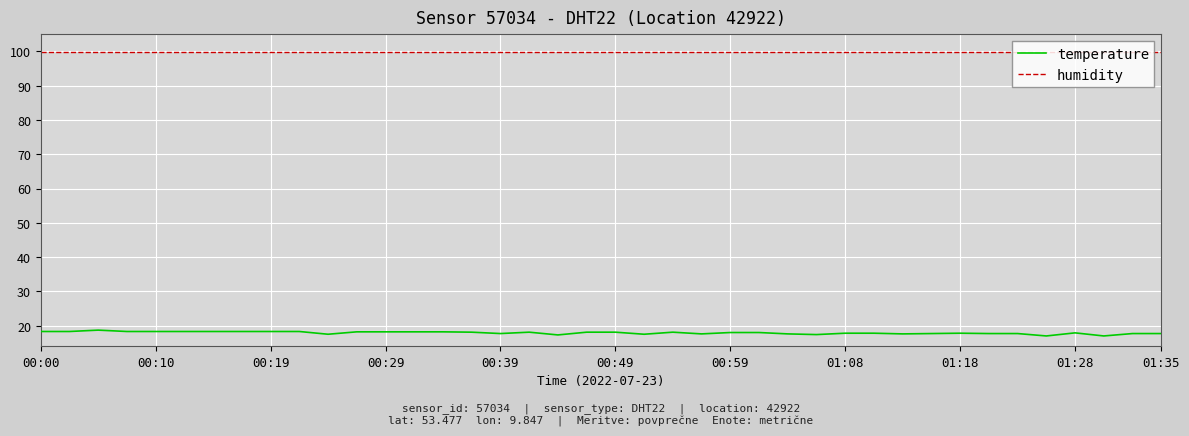

How many lines are shown in the chart?

2